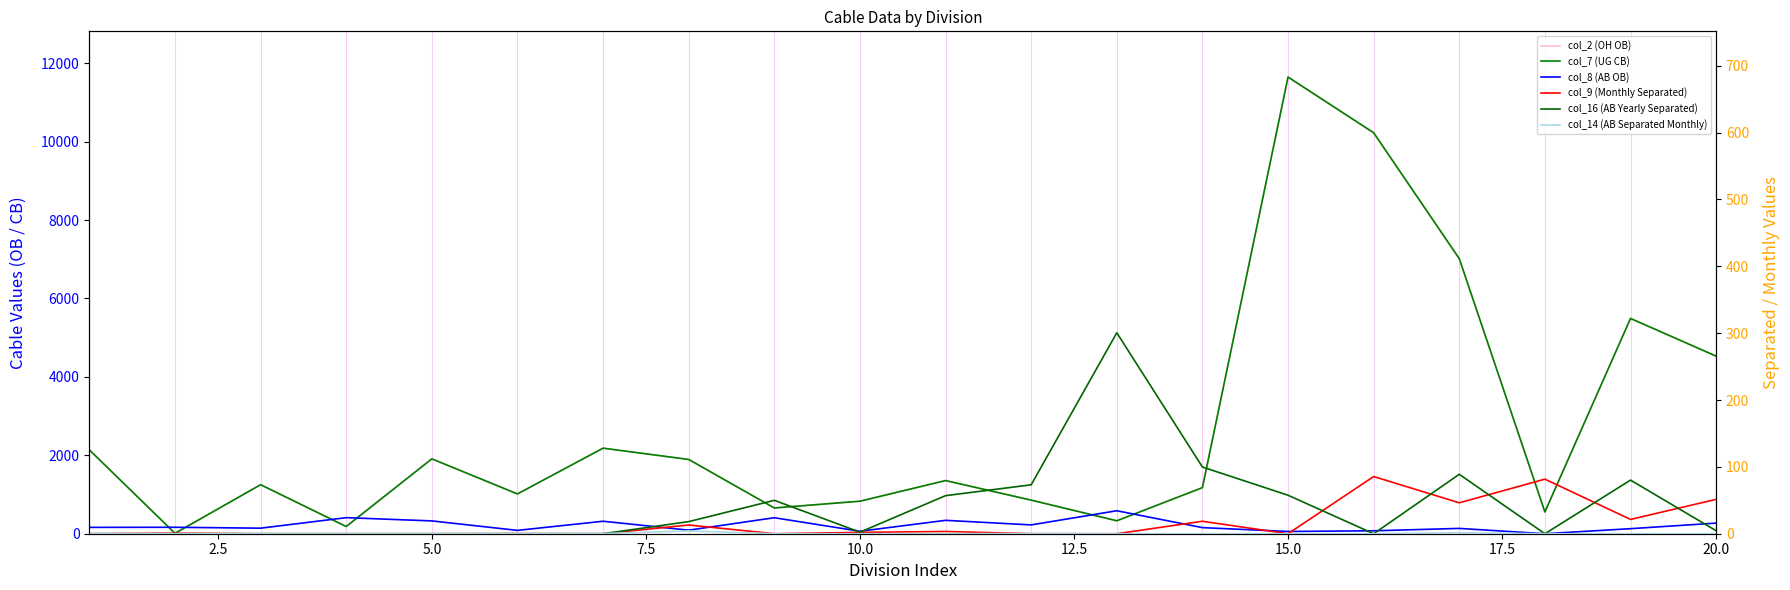

How many interior local valleys does the col_9 (Monthly Separated) series have?

6